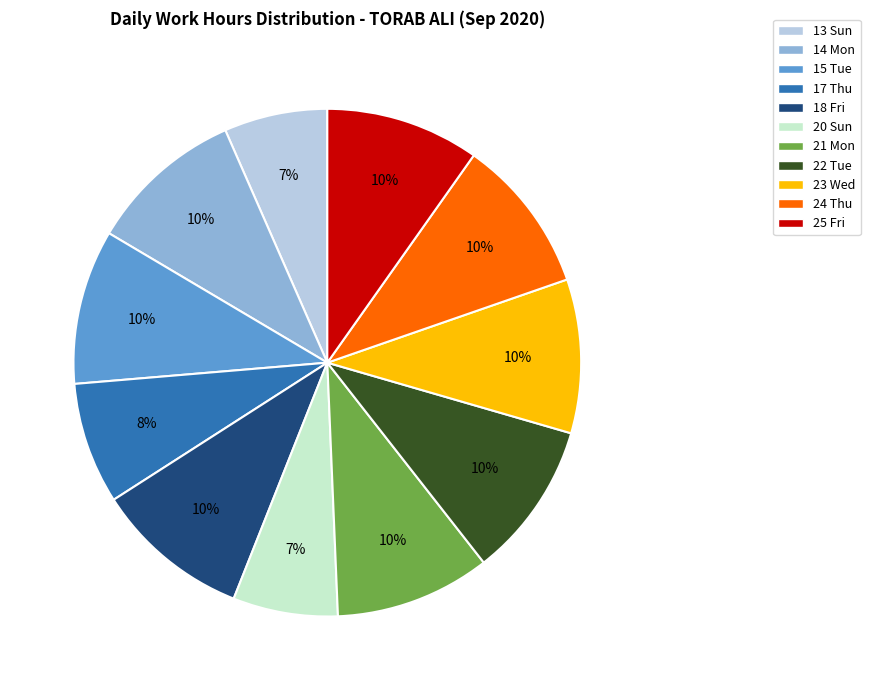

True or false: 22 Tue accounts for 10% of the total.

True